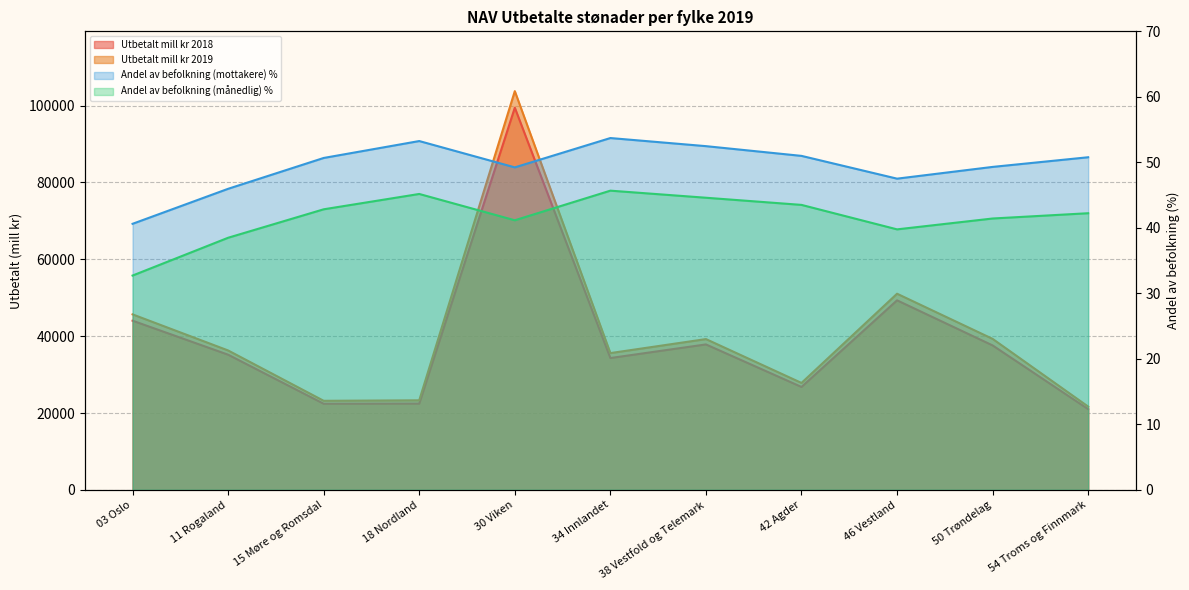

Where is the first local maximum for Andel av befolkning (mottakere)?

18 Nordland